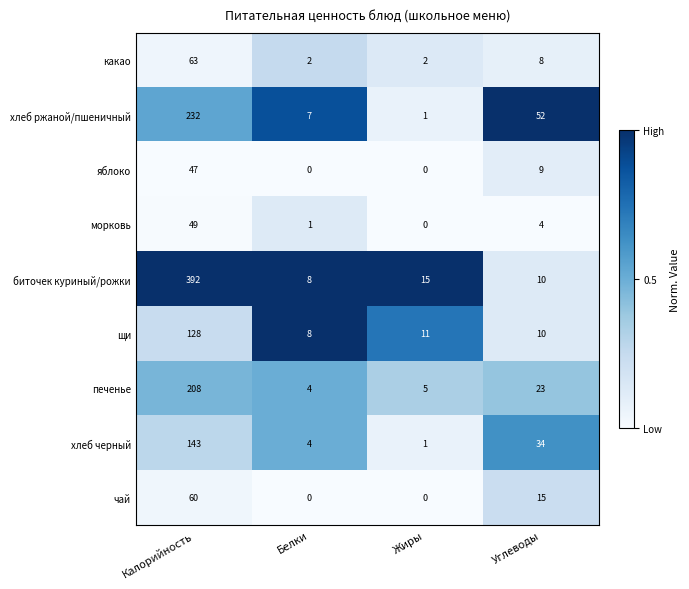

Which label corresponds to the largest value in the chart?

Калорийность